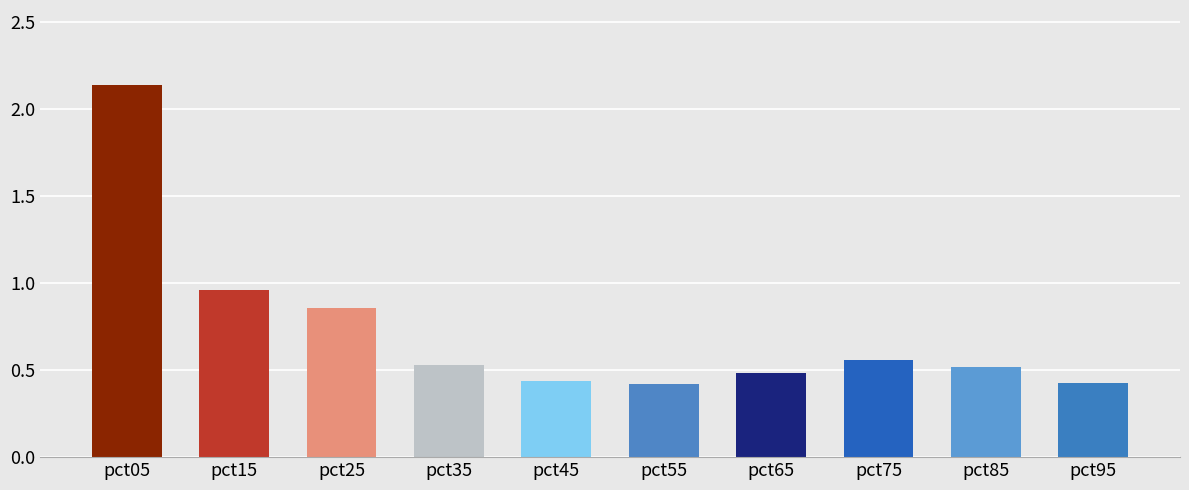

Which has a higher value, pct75 or pct65?

pct75